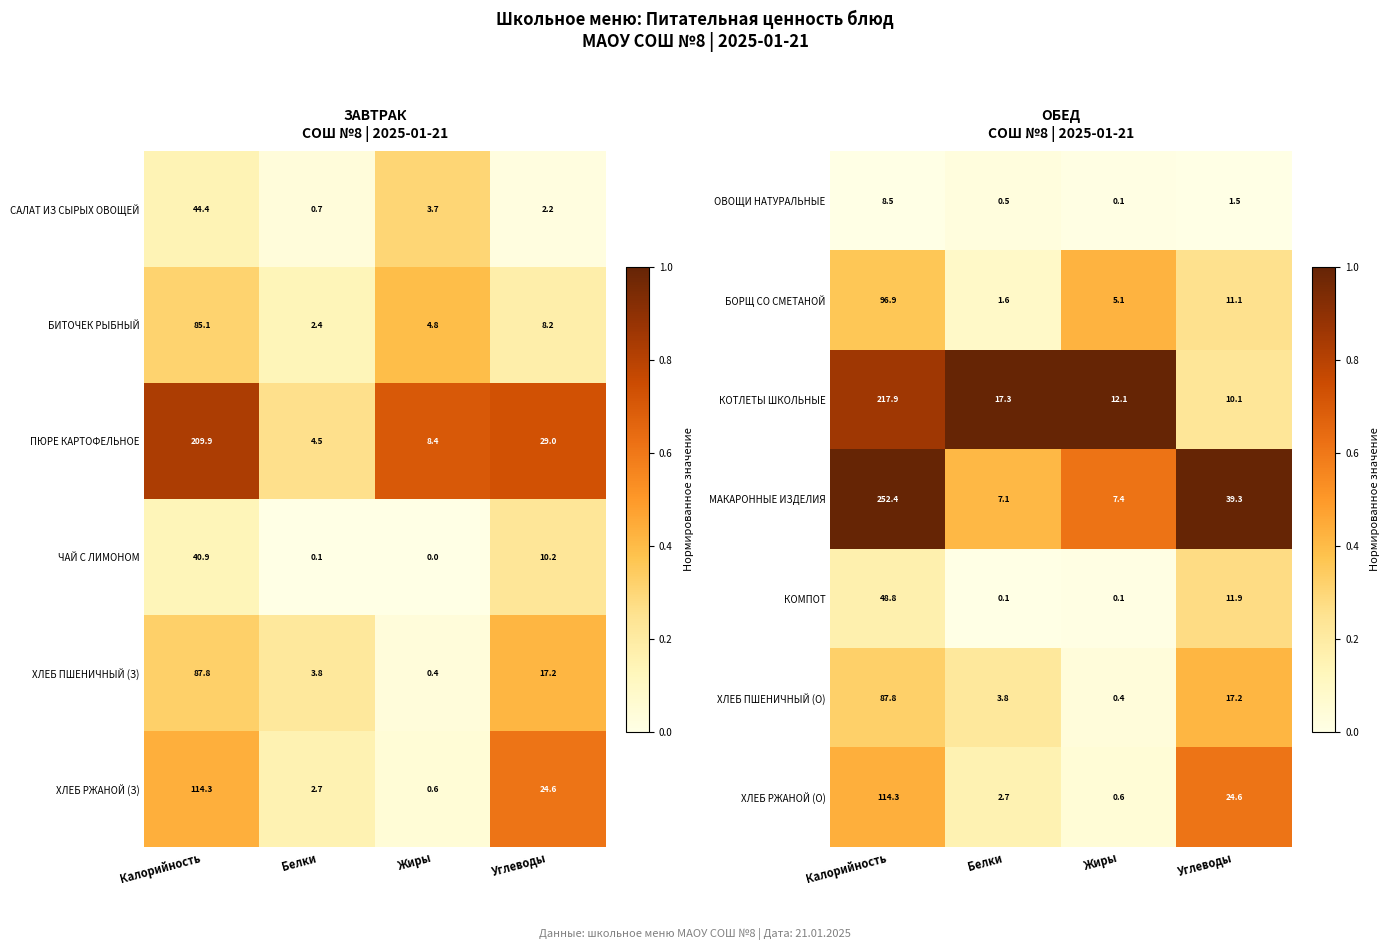

Is it true that КОМПОТ equals 11.9 at Углеводы?

True